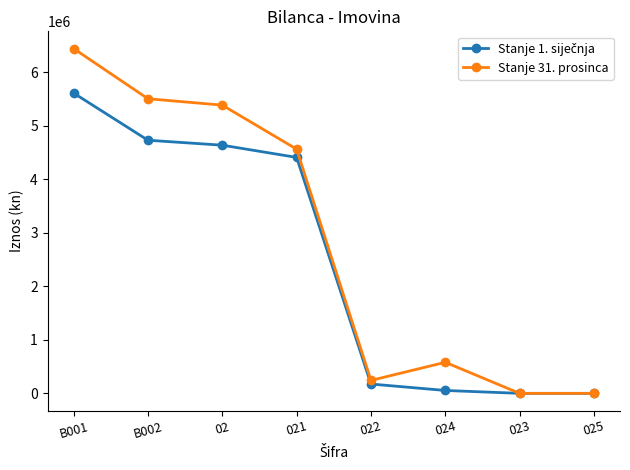

What is the average value of the Stanje 31. prosinca series?

2841529.2